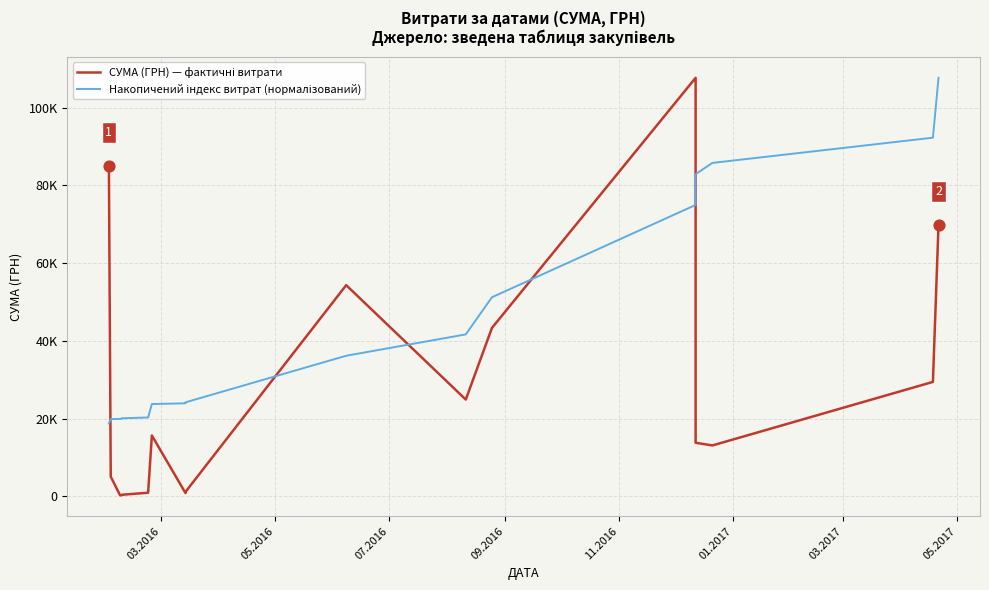

Which series contains the lowest Y value?

СУМА (ГРН) — фактичні витрати